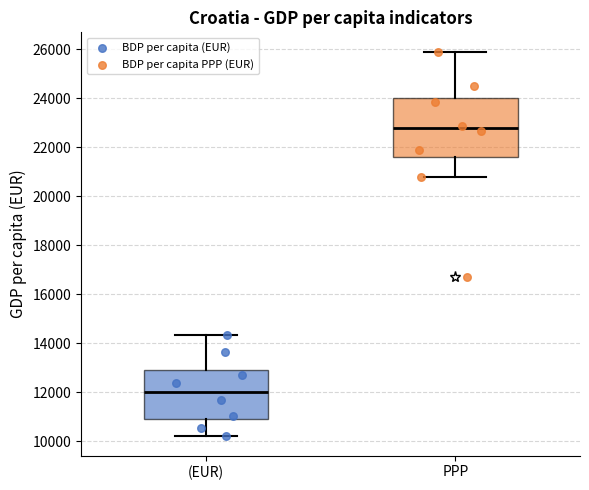

Where does the median line of the box for (EUR) sit on the y-axis? The values are not printed on the chart, so give them approximately, as read against the axis.

12000